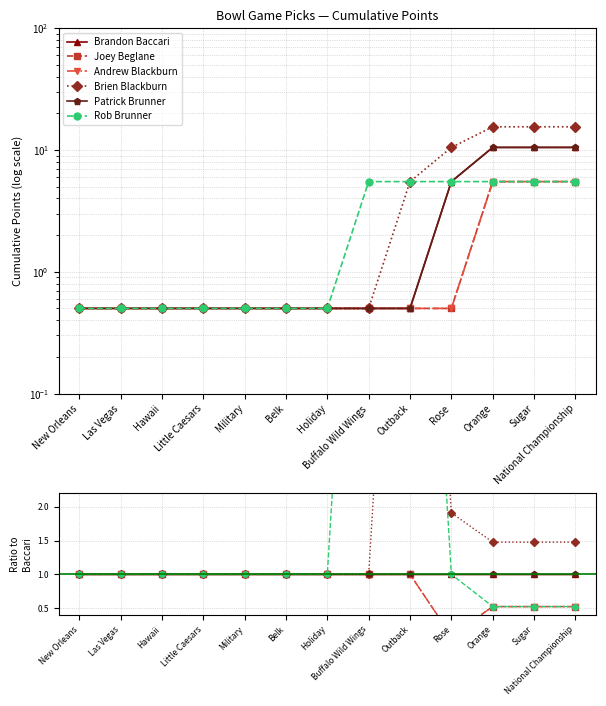

Which series changed the most between New Orleans and Buffalo Wild Wings?

Rob Brunner